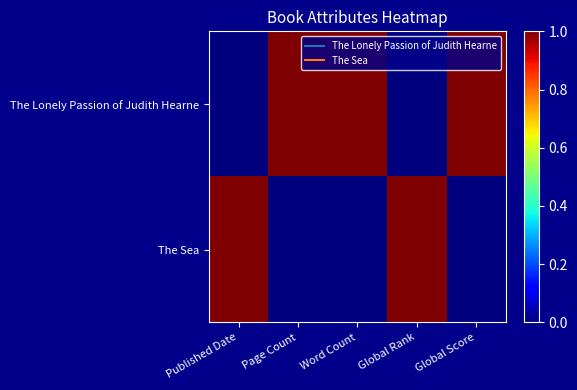

At how many categories does at least one series exceed 0?

5